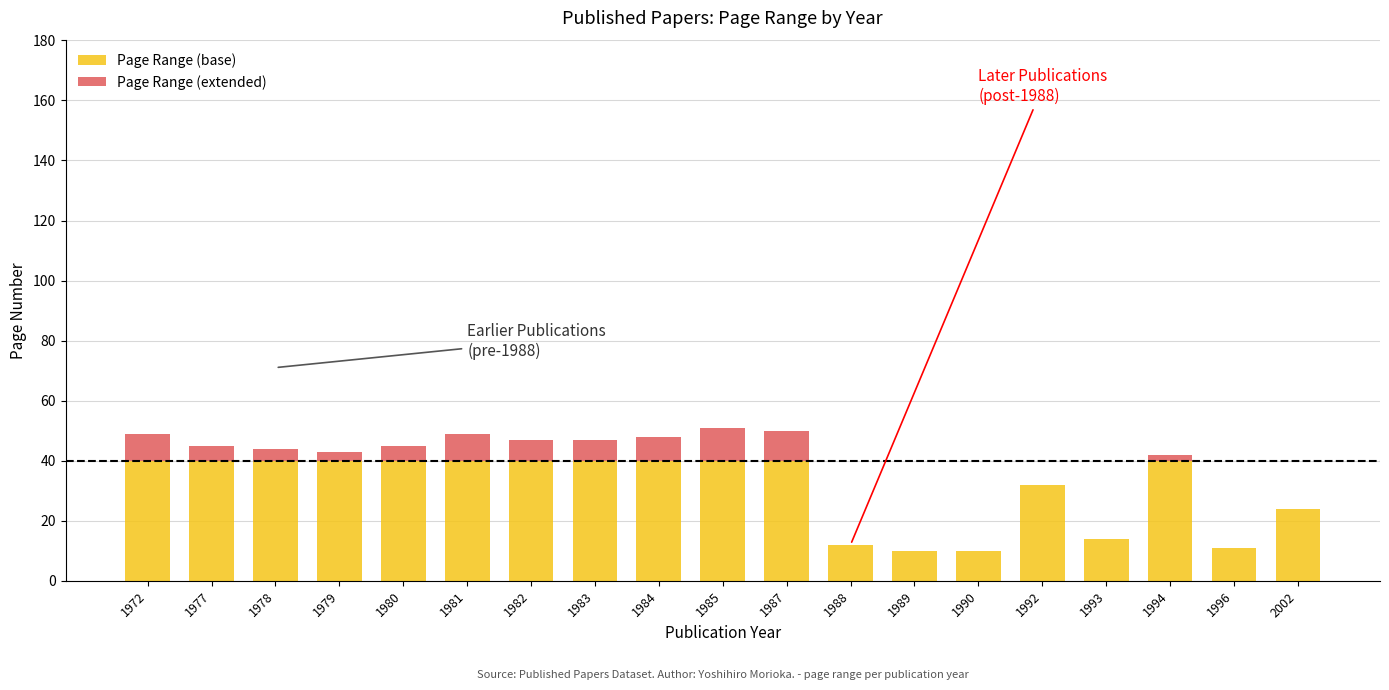

What is the difference between the Page Range (extended) values at 1979 and 1992?

3